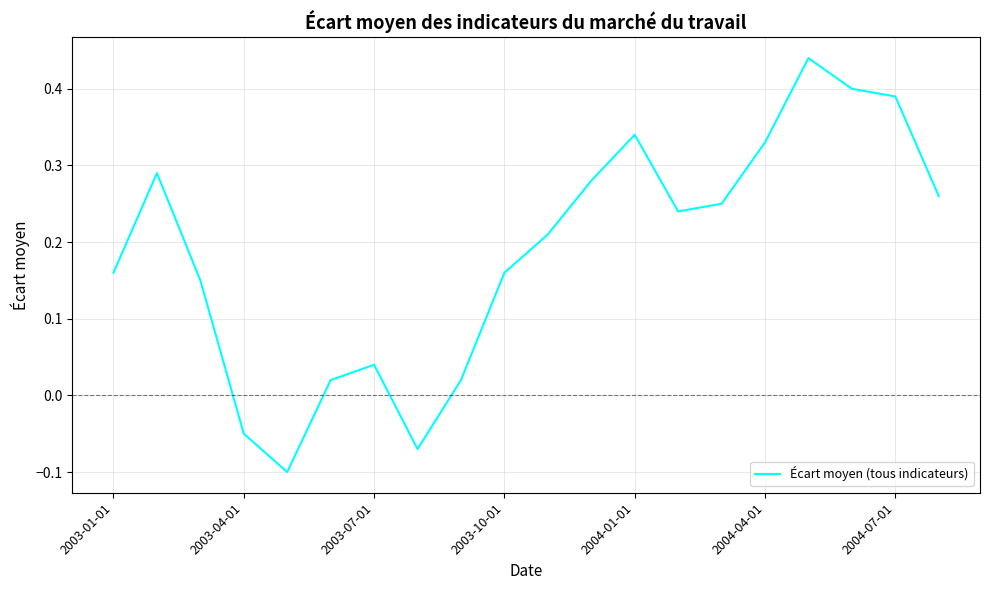

What is the difference between the maximum and minimum values?

0.5